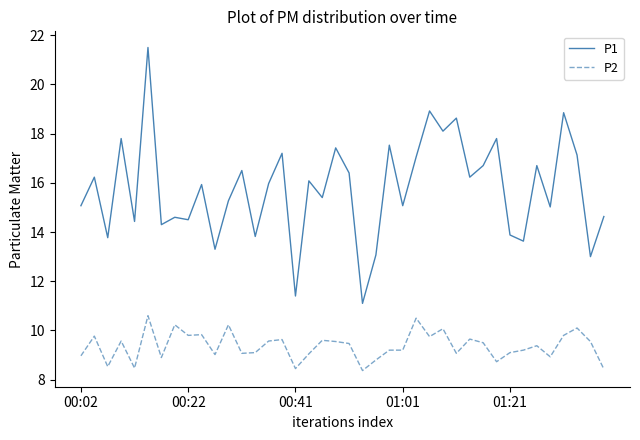

True or false: P2 and P1 intersect in this chart.

False